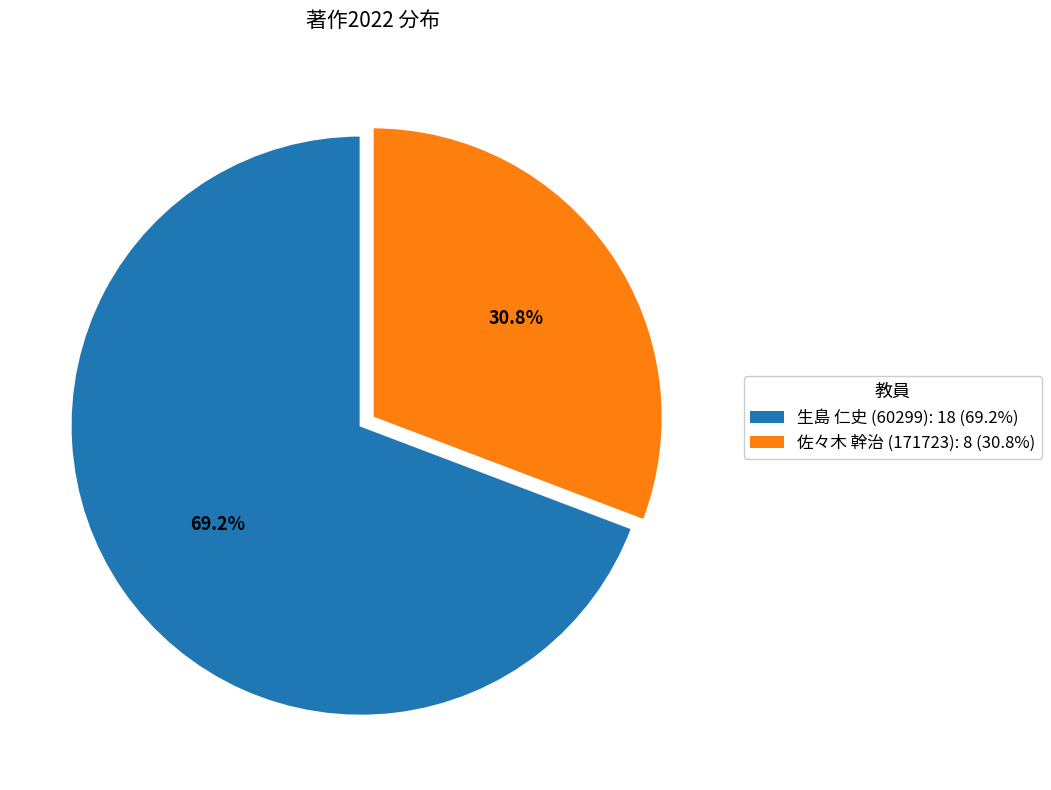

To the nearest percent, what is the difference between the largest and smallest slice percentages?

38%